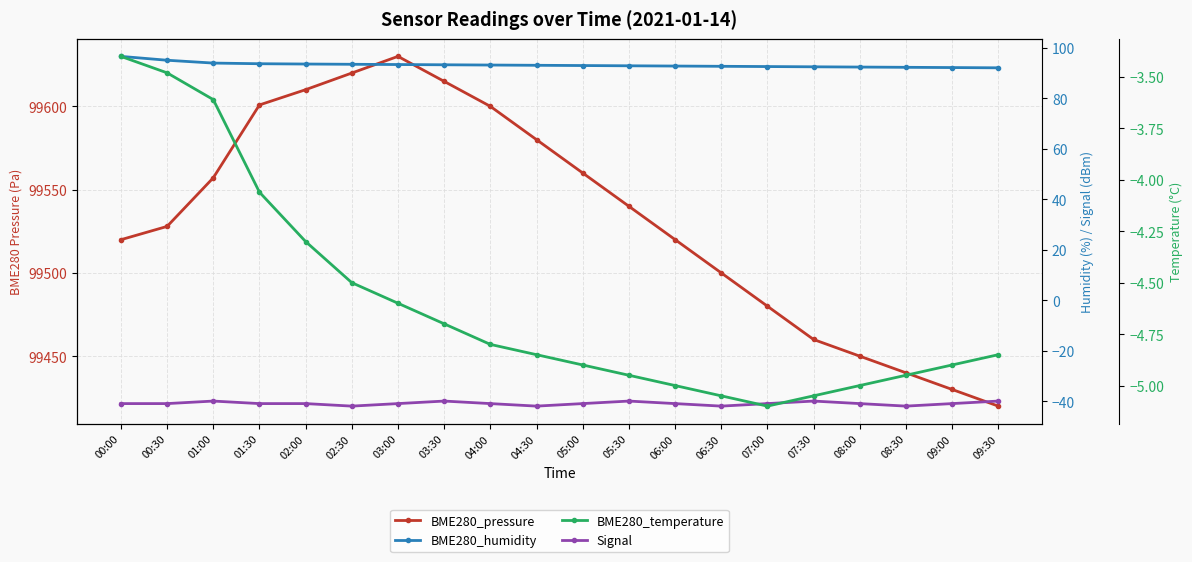

How many lines are shown in the chart?

4